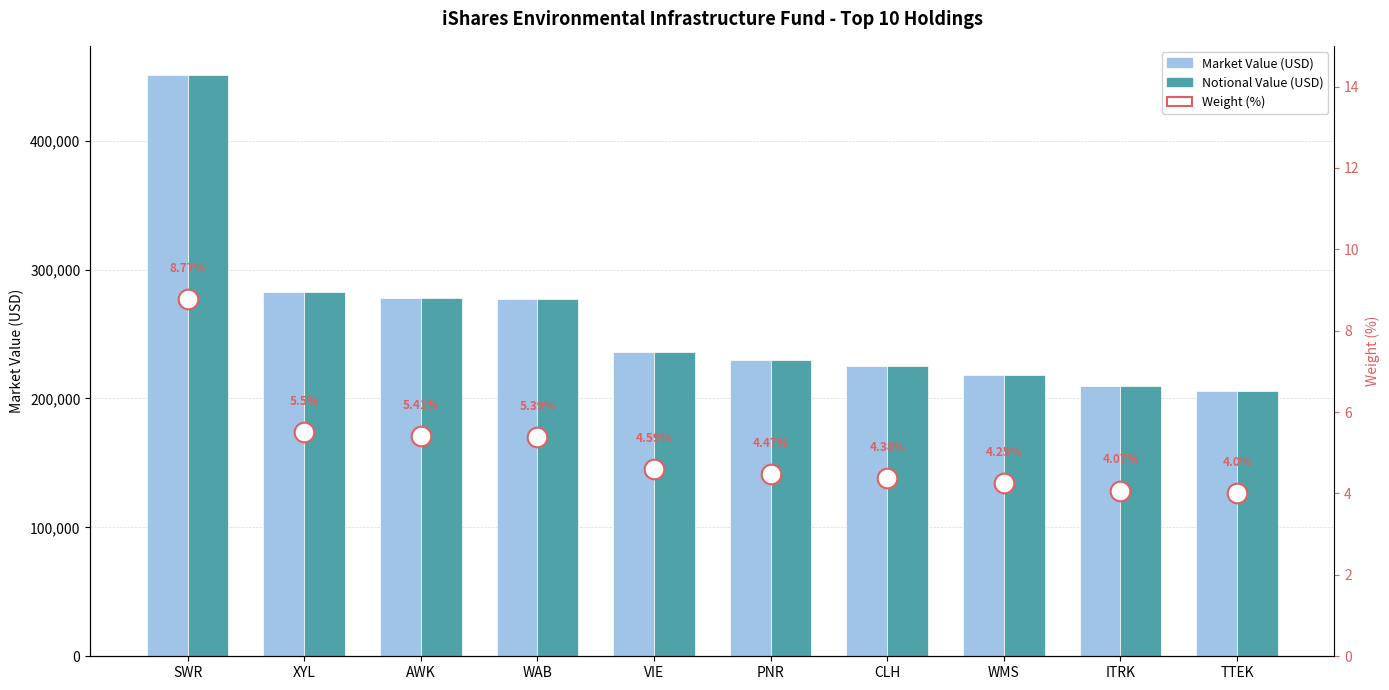

Which series contains the highest Y value?

Market Value (USD)